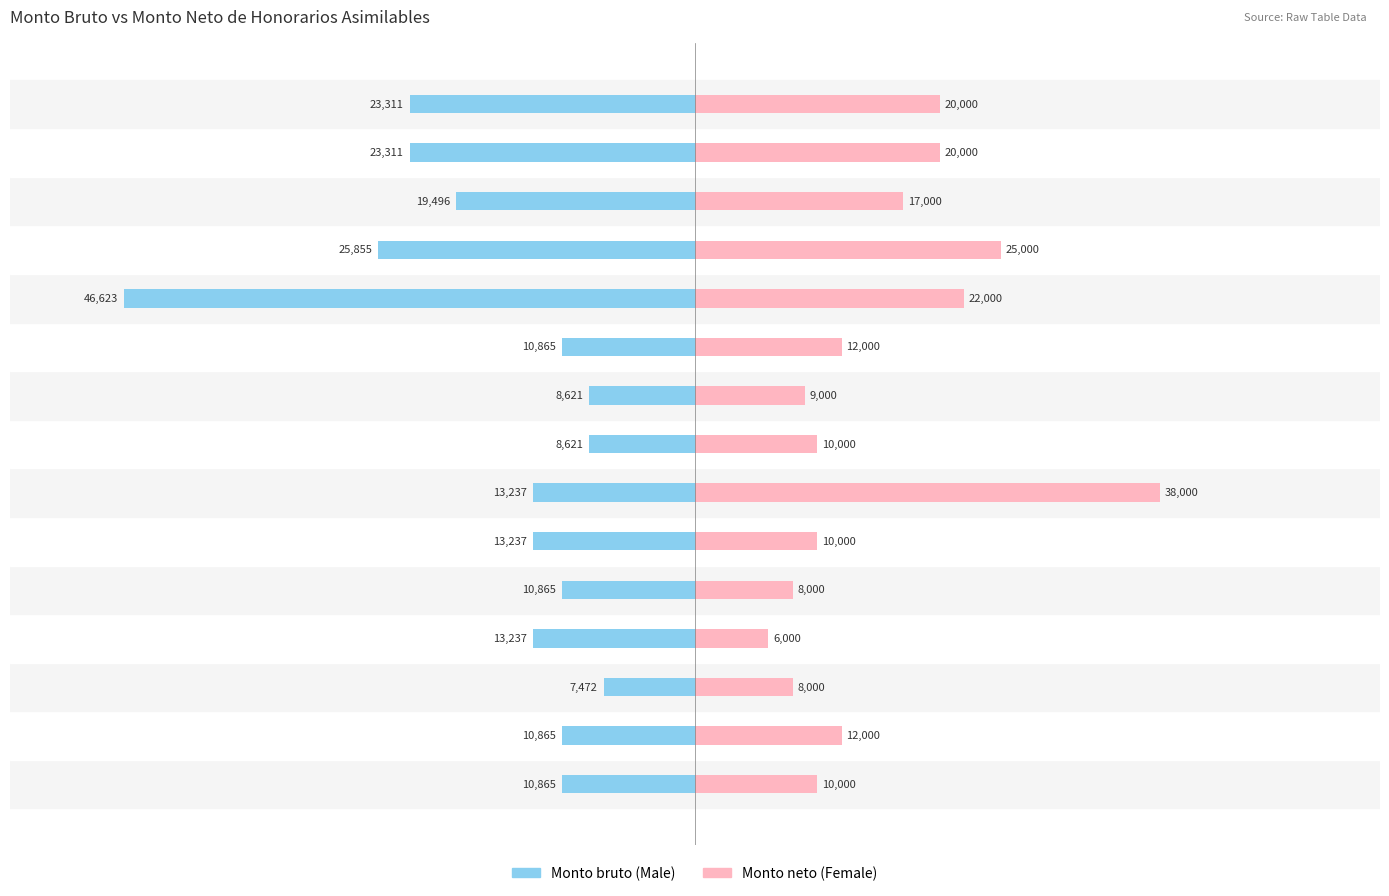

Which series changed the most between 23046366 and 23046356?

Monto neto (Female)